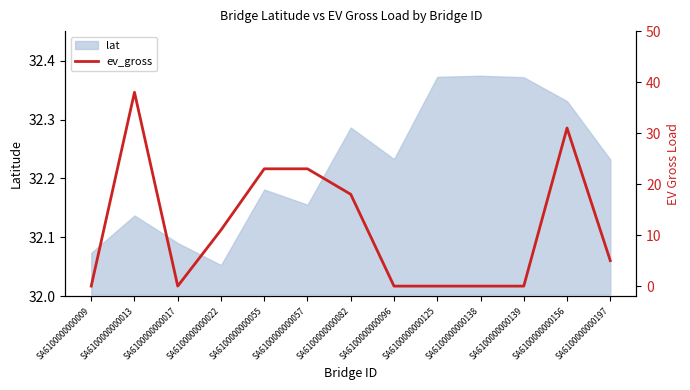

List the labels in order of value, largest first.

SA6100000000013, SA6100000000156, SA6100000000055, SA6100000000057, SA6100000000082, SA6100000000022, SA6100000000197, SA6100000000009, SA6100000000017, SA6100000000096, SA6100000000125, SA6100000000138, SA6100000000139